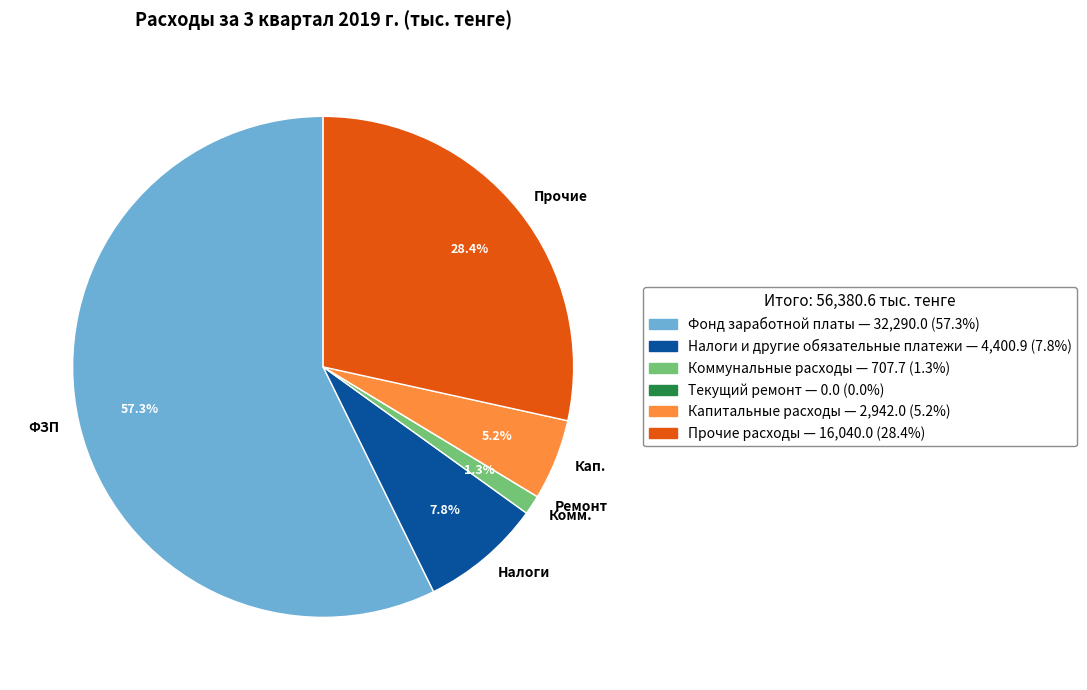

Do Налоги and Кап. together represent more than half of the pie?

No